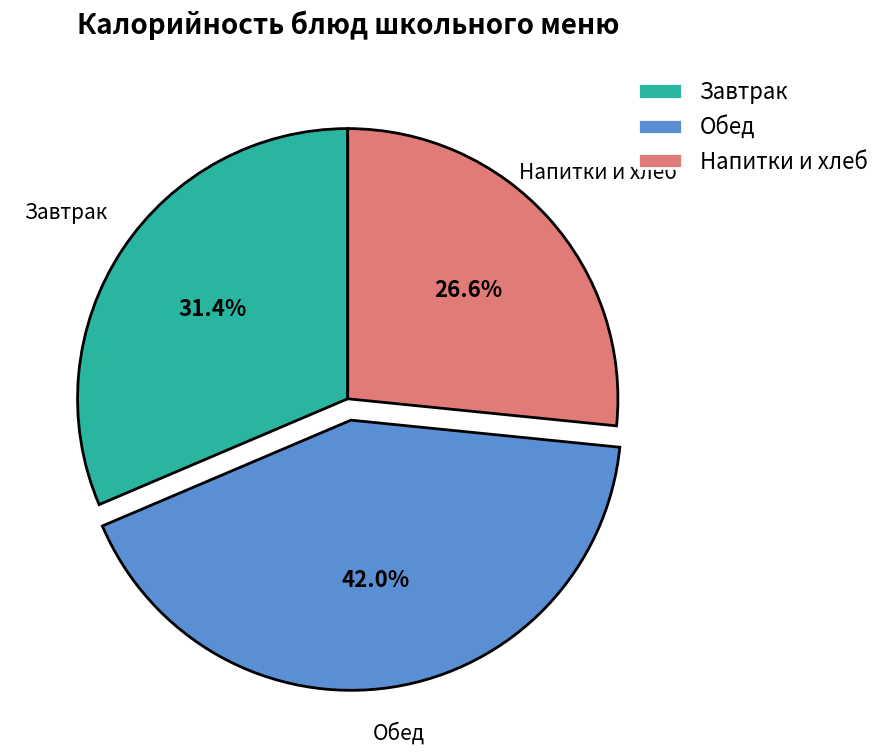

Does Обед account for over 50% of the chart?

No